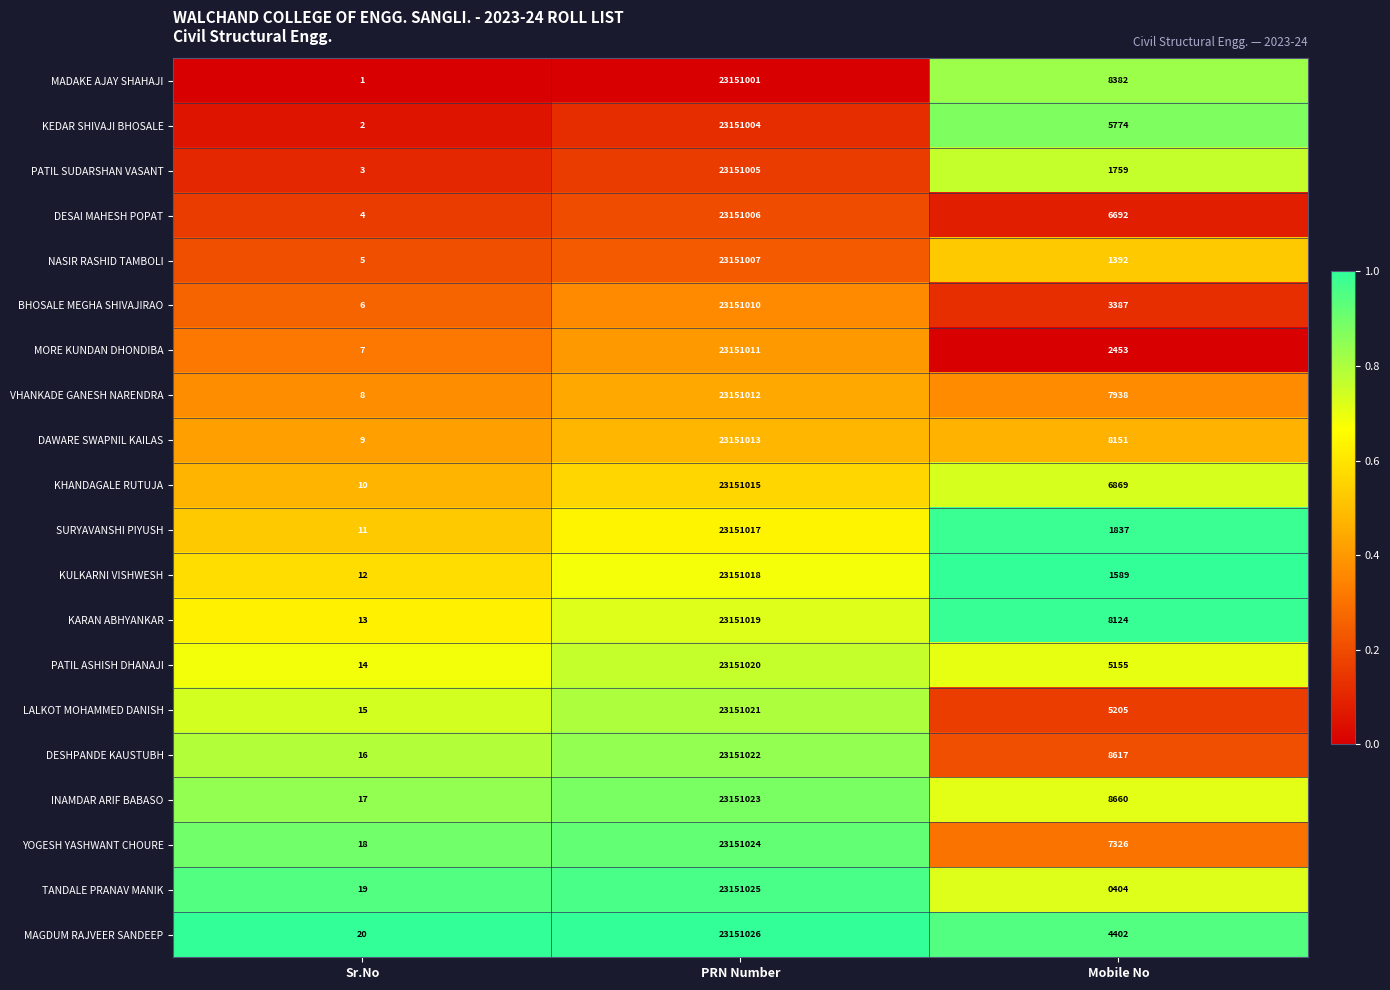

True or false: VHANKADE GANESH NARENDRA has a value of 4811 at Mobile No.

False